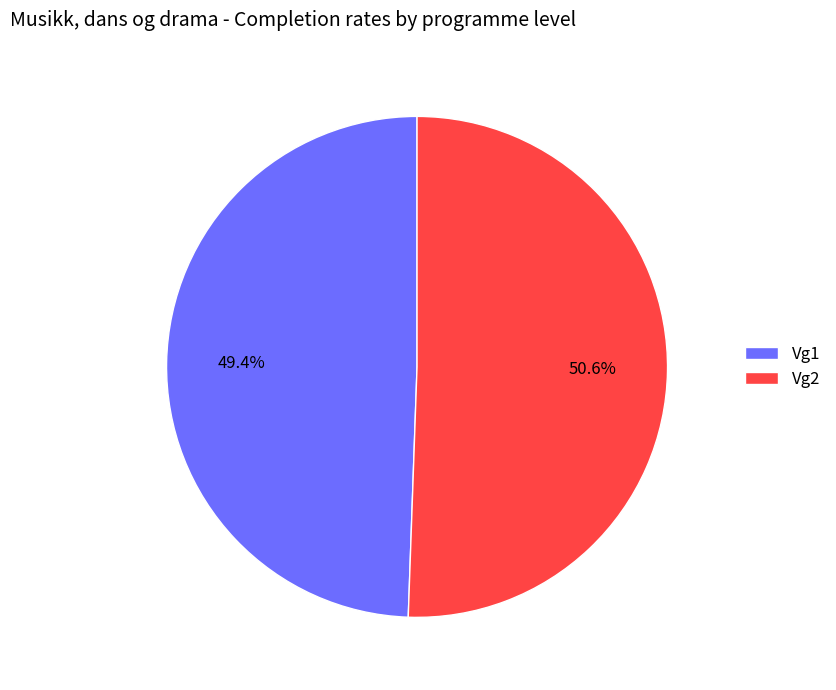

The Vg2 slice represents 51% of the pie. True or false?

True